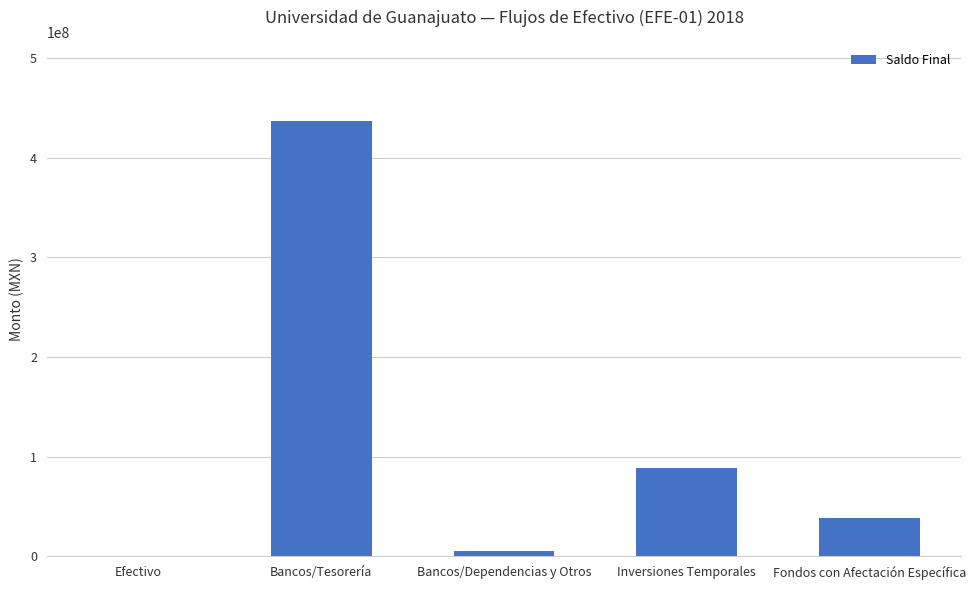

The chart shows a value of 5253296.1 at Bancos/Dependencias y Otros. True or false?

True